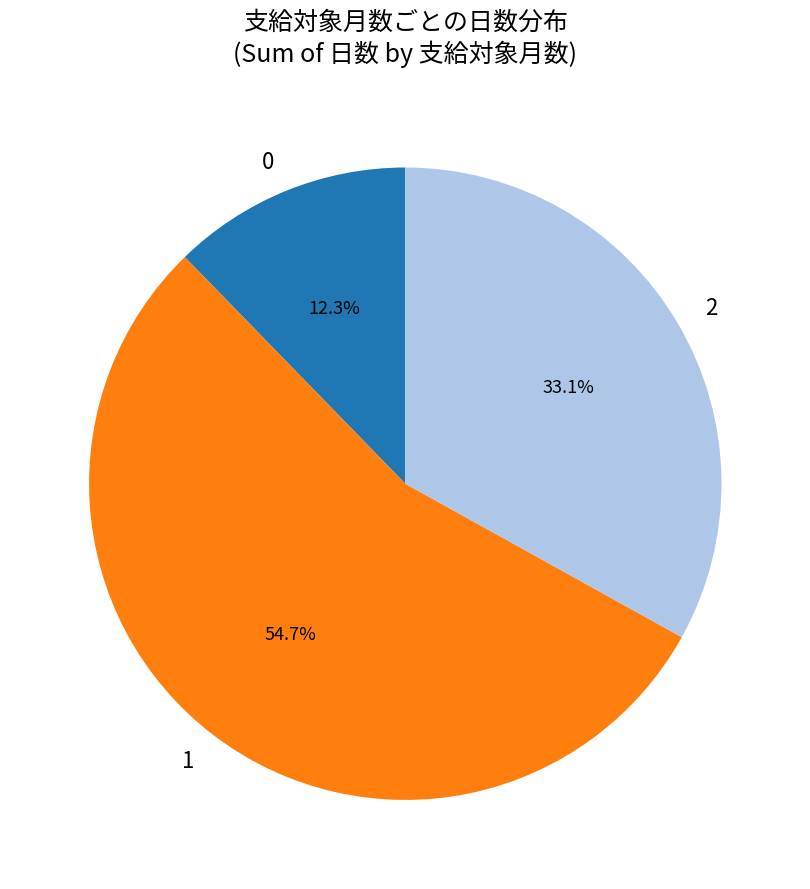

How many segments does this pie chart have?

3